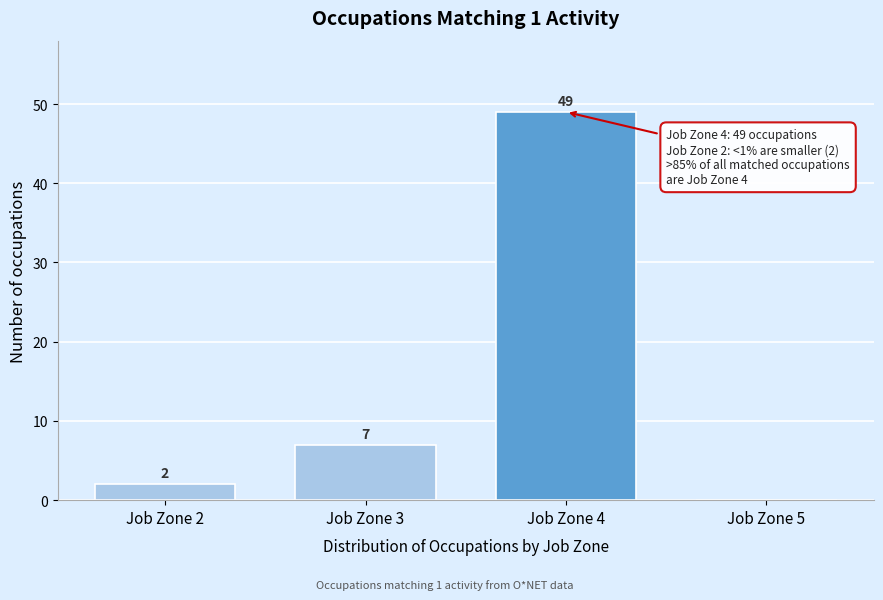

Reading left to right, extract all data points from this chart.

Job Zone 2=2	Job Zone 3=7	Job Zone 4=49	Job Zone 5=0